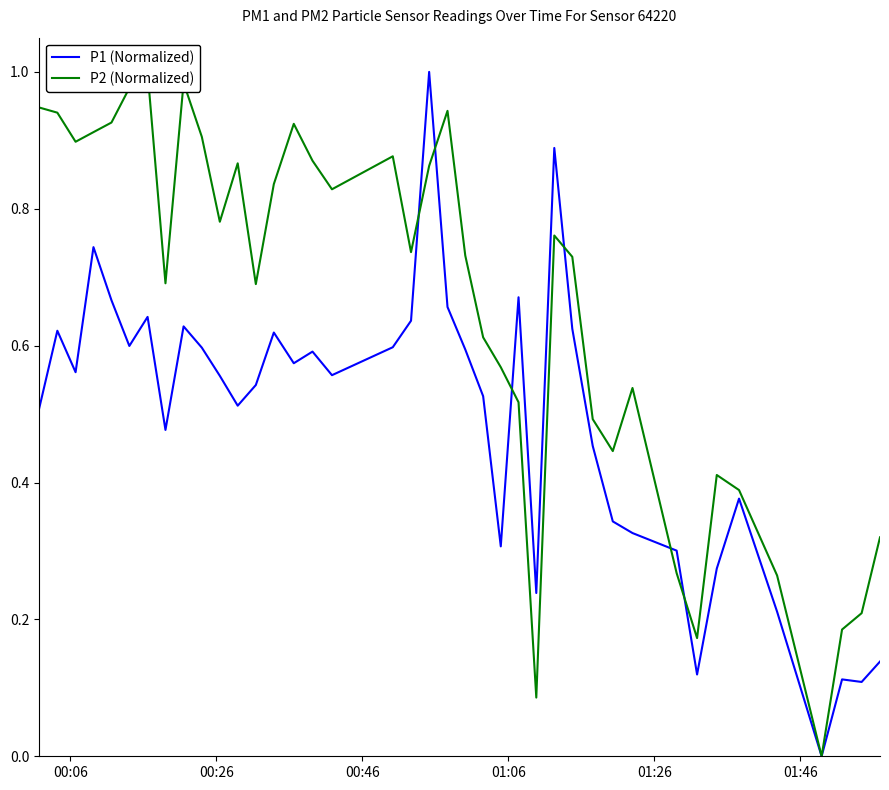

What is the difference between the highest and lowest values at 01:06?

0.2